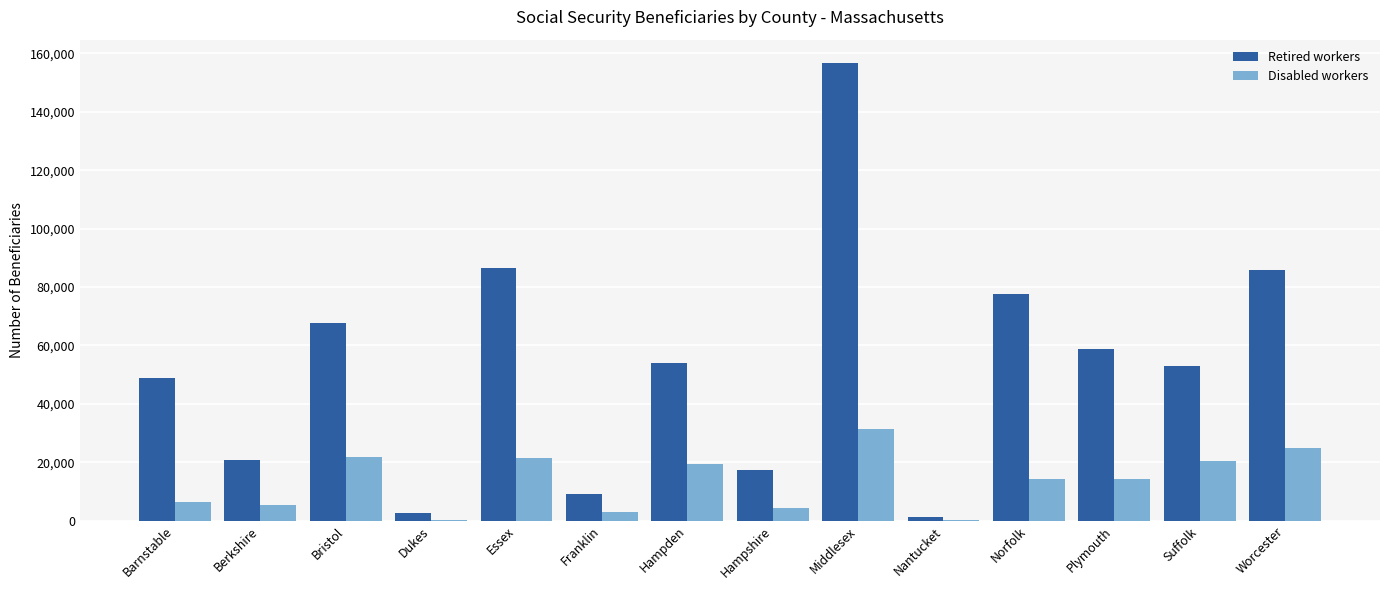

What is the difference between the Disabled workers values at Suffolk and Barnstable?

14155